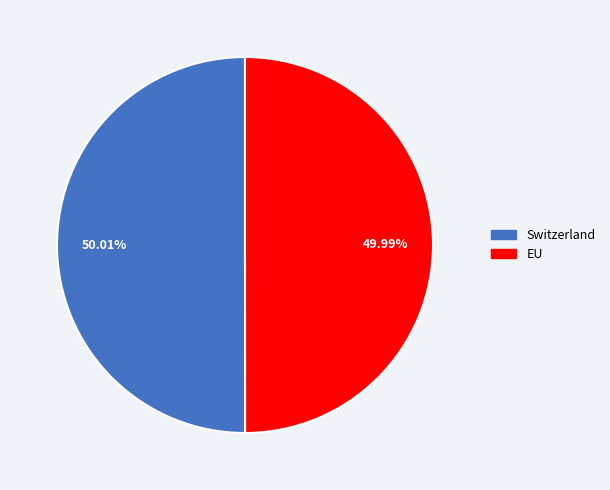

The Switzerland slice represents 55% of the pie. True or false?

False